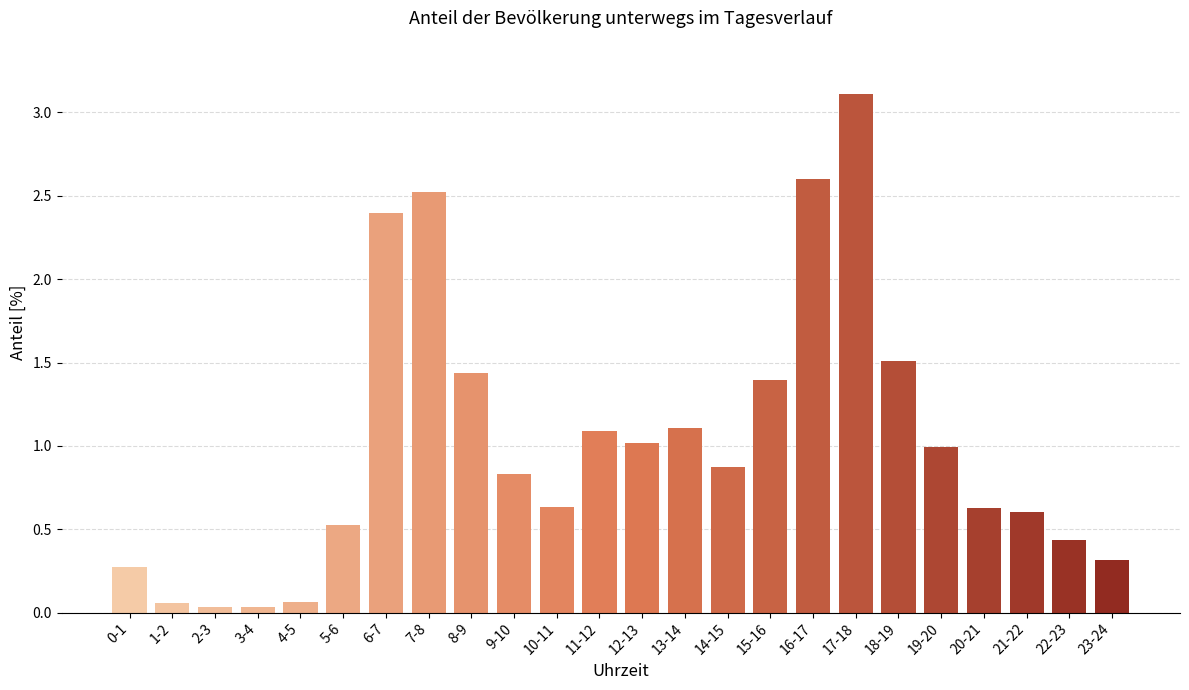

What is the difference between the maximum and minimum values?

3.1